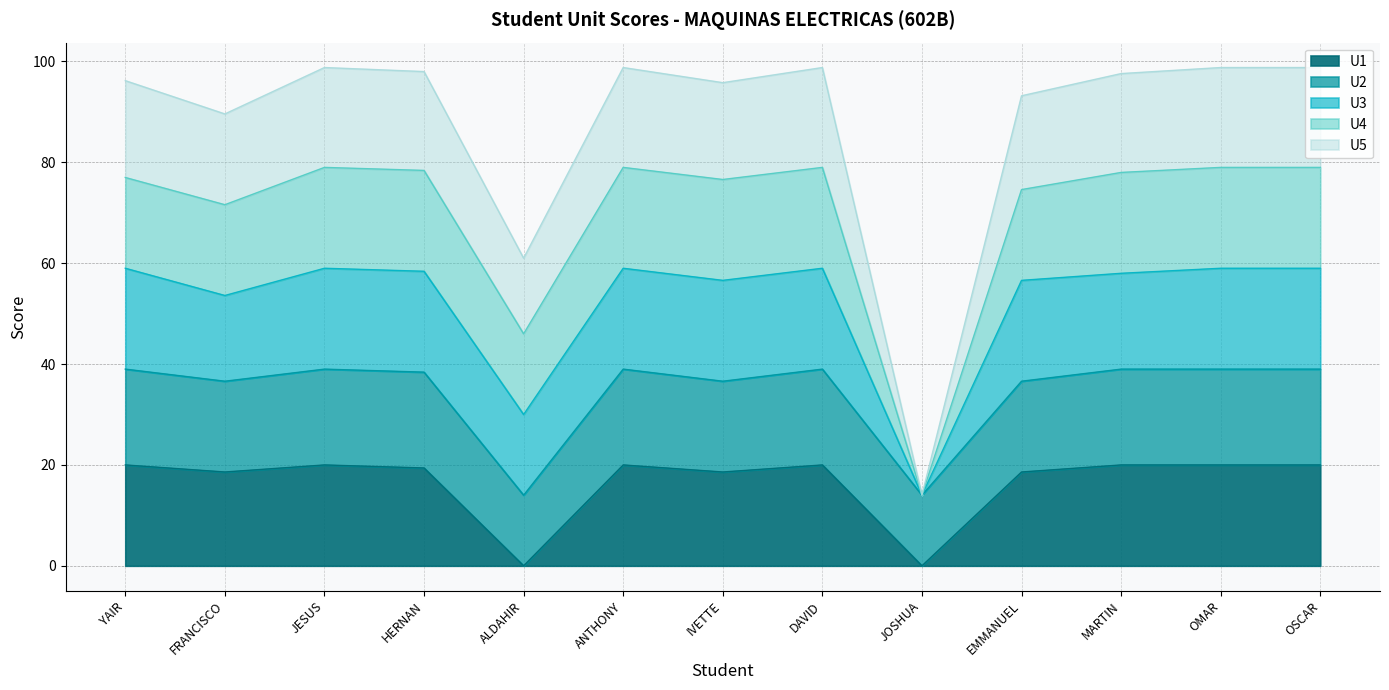

How many values in the U1 series are below 20?

6